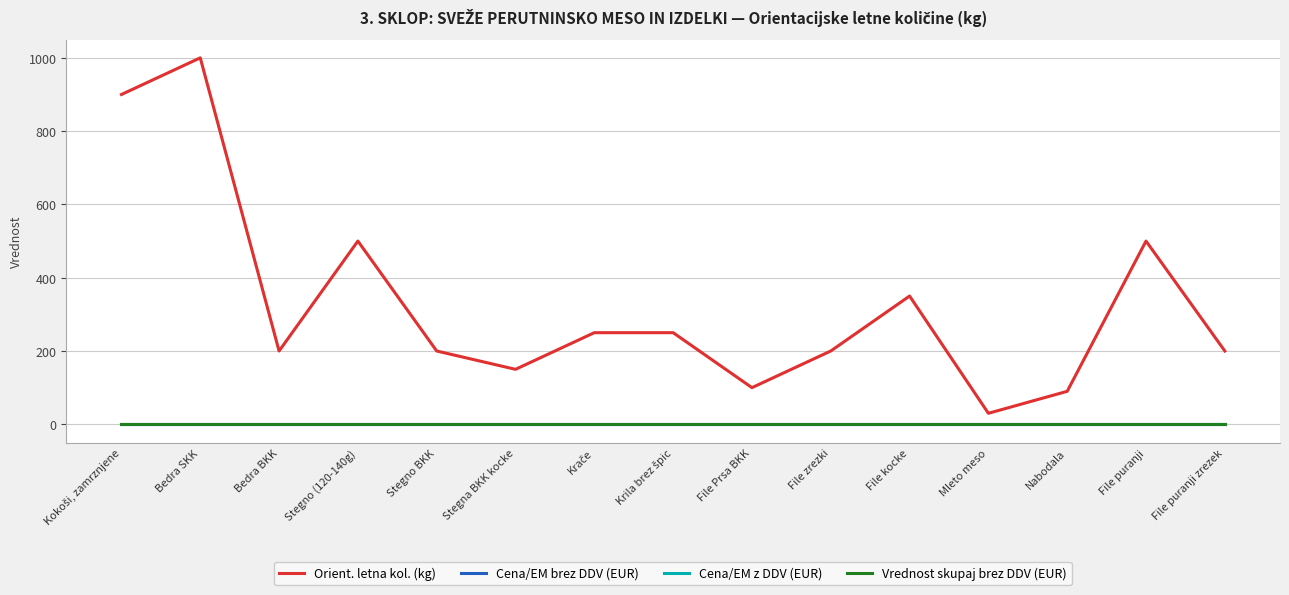

Does the chart have visible grid lines?

Yes